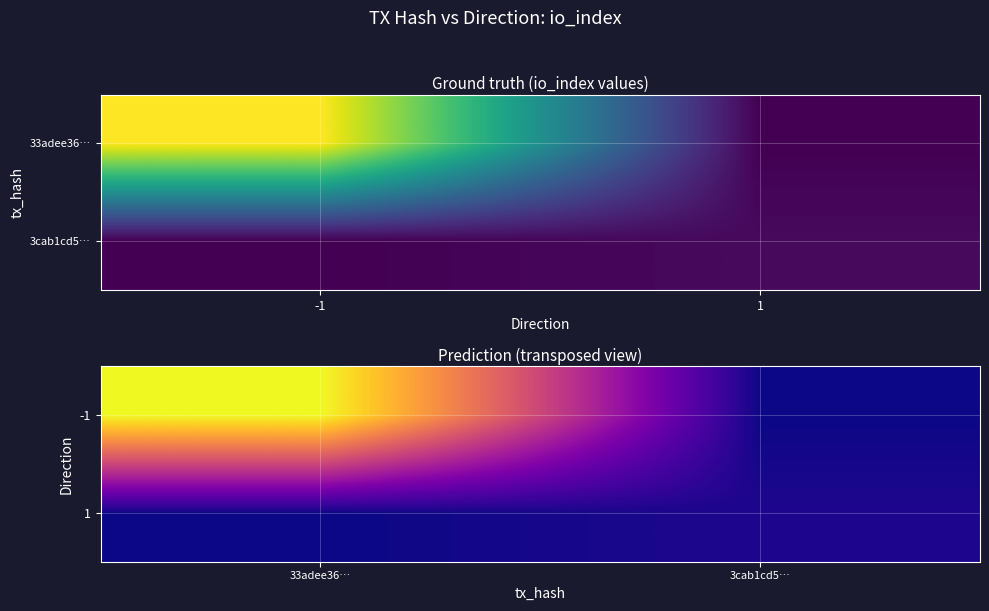

Count the 1 values in the range 0 to 1.

2